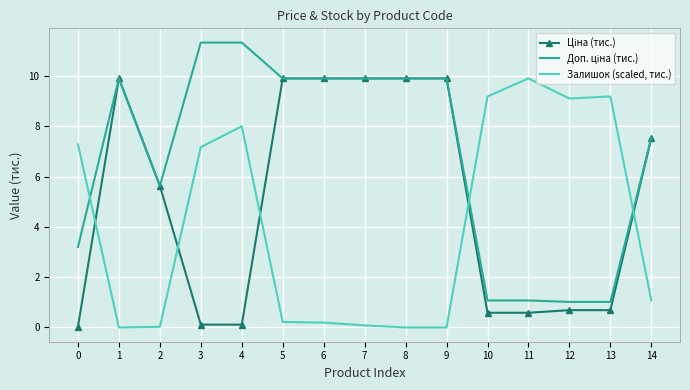

True or false: Залишок (scaled, тис.) has a value of 7.3 at 0.

True